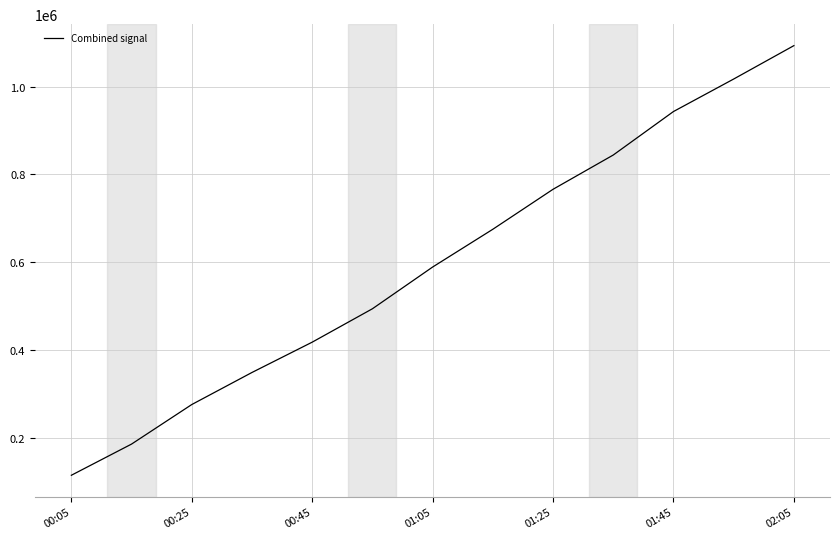

What is the minimum value shown in the chart?

115000.0